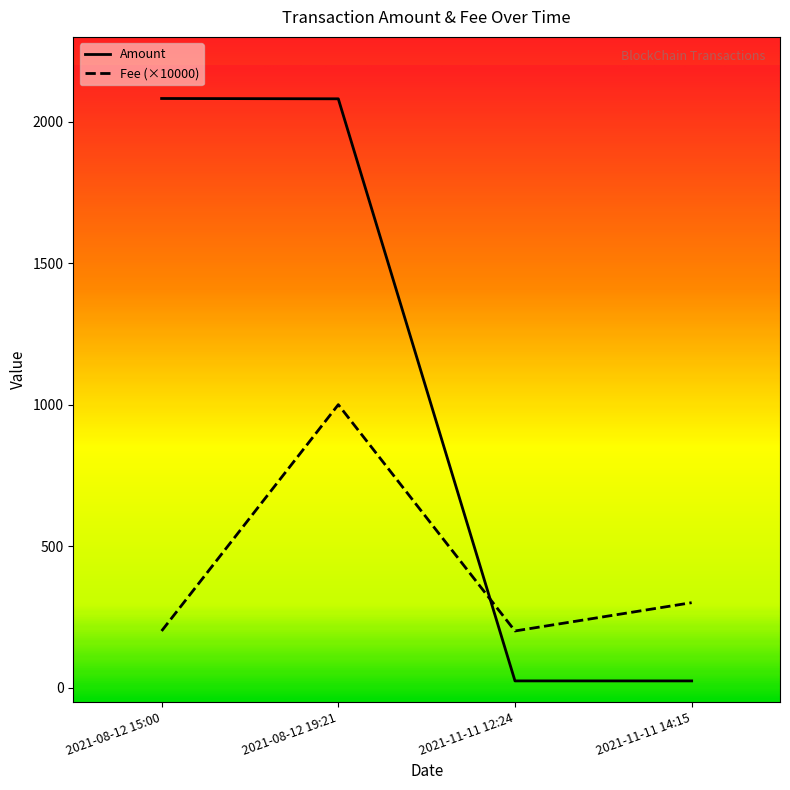

Rank the series by their maximum value, from highest to lowest.

Amount, Fee (×10000)